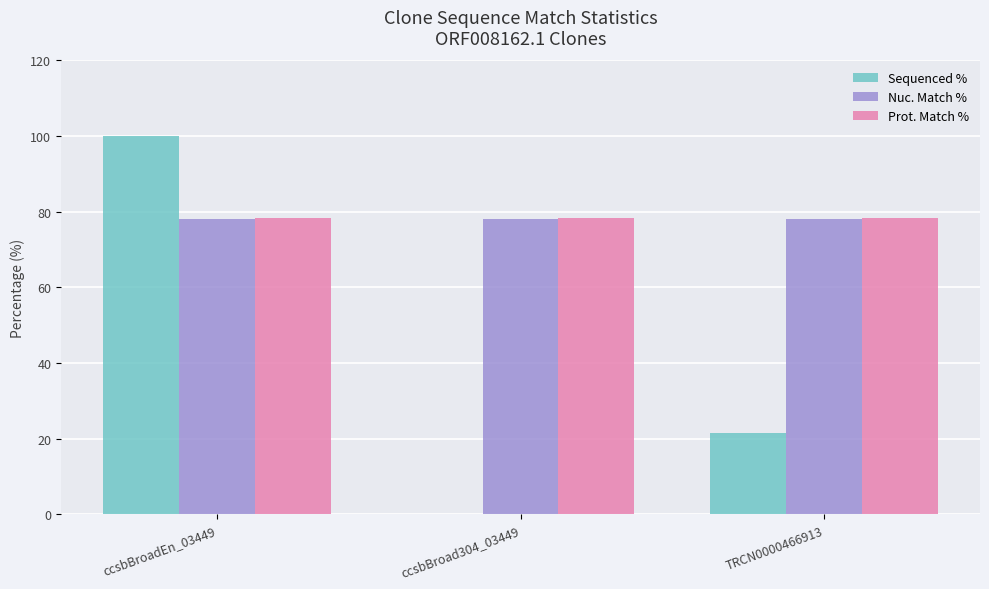

What is the greatest value displayed?

100.0